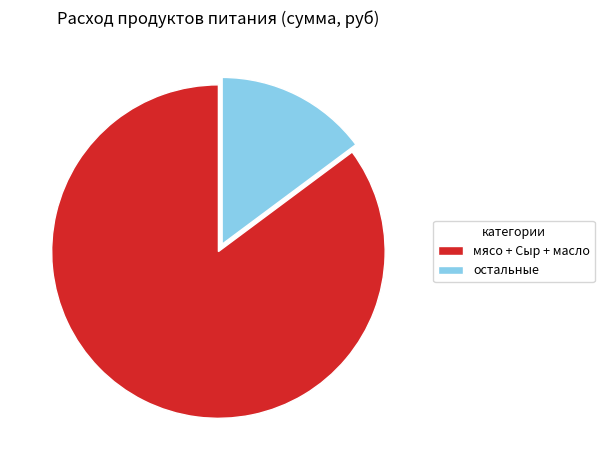

Do мясо + Сыр + масло and остальные together represent more than half of the pie?

Yes